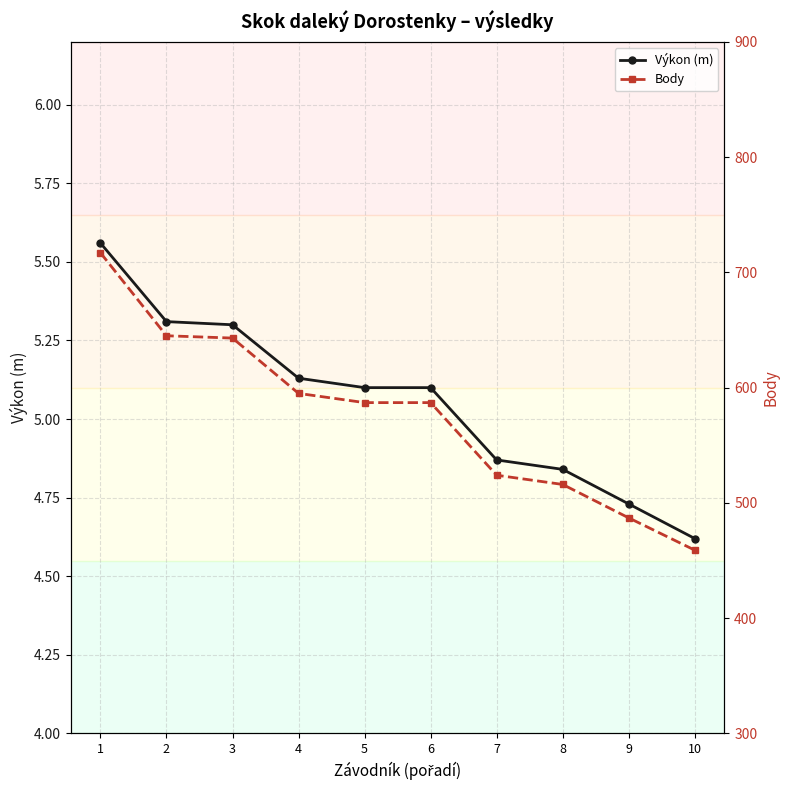

Is this an area chart (filled region under the line)?

No